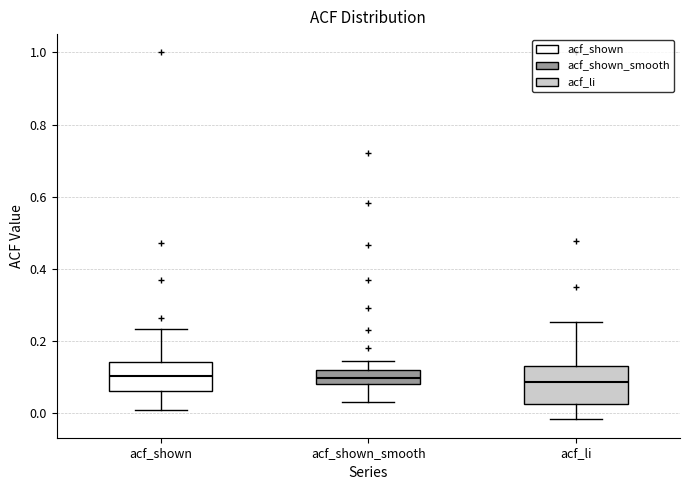

Reading left to right, read every box against the y-axis: the position of its median line, the range the box covers, and the ends of its whiskers. The values are not printed on the chart, so give them approximately, as read against the axis.

acf_shown: median 0.10, box 0.06 to 0.14, whiskers 0.00 to 0.24
acf_shown_smooth: median 0.10, box 0.08 to 0.12, whiskers 0.04 to 0.14
acf_li: median 0.08, box 0.02 to 0.14, whiskers -0.02 to 0.26